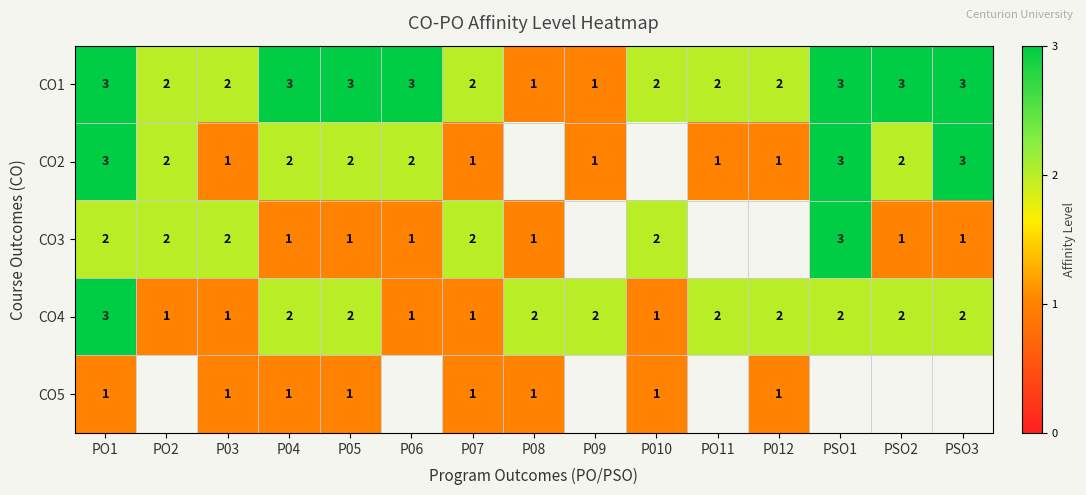

What is the sum of the CO4 values at P010 and PSO1?

3